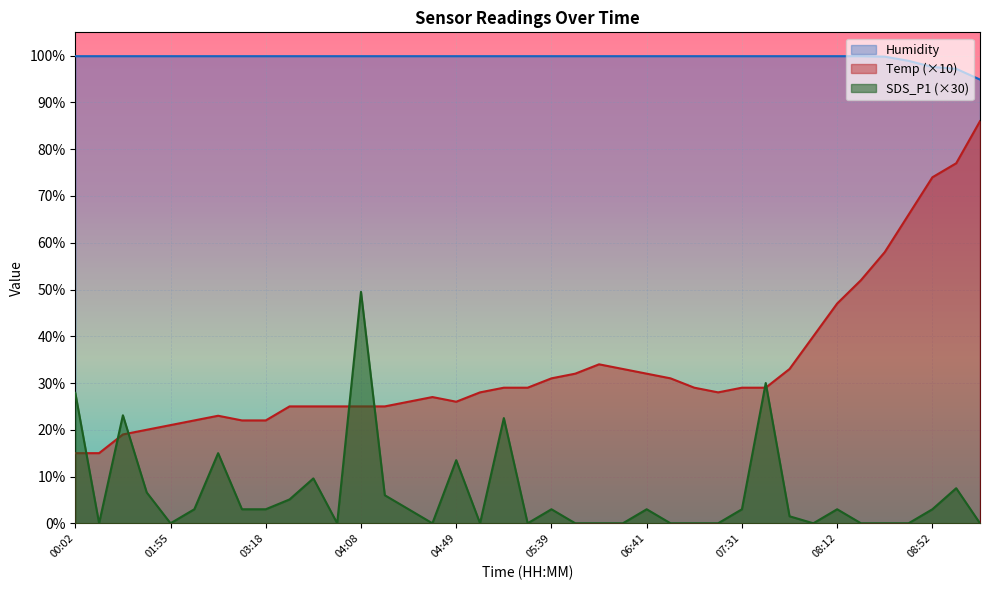

How many values in the Temp series are below 29?

19